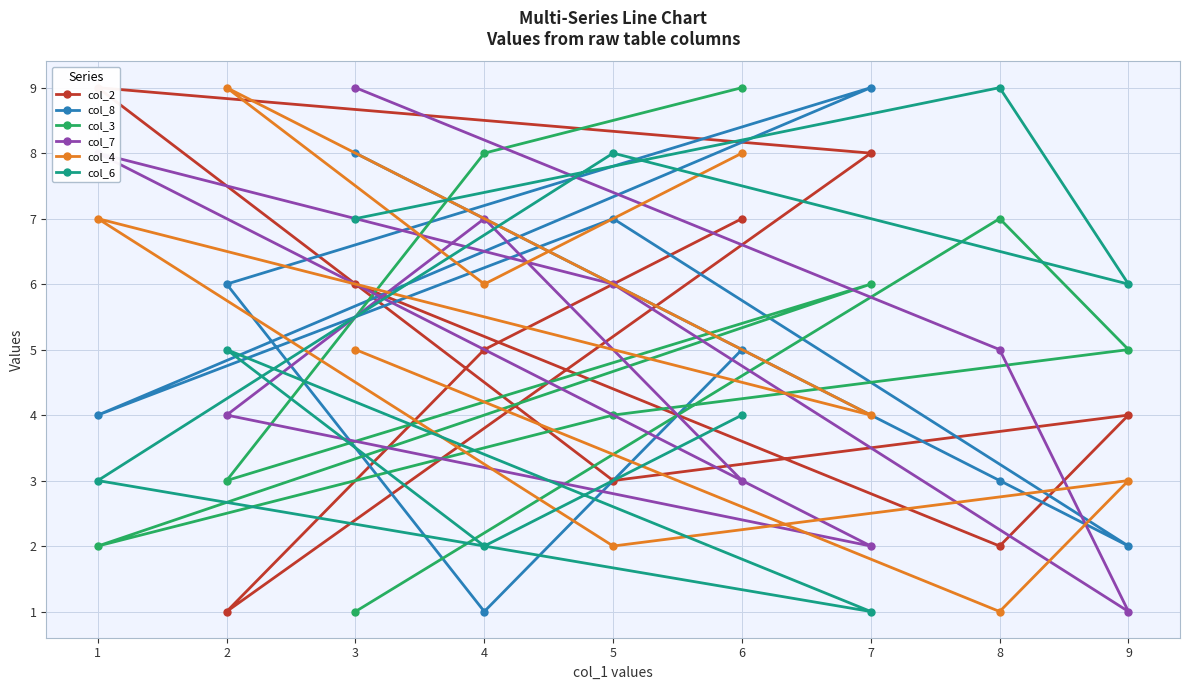

In col_4, how many points are higher than both neighbors (excluding endpoints)?

3